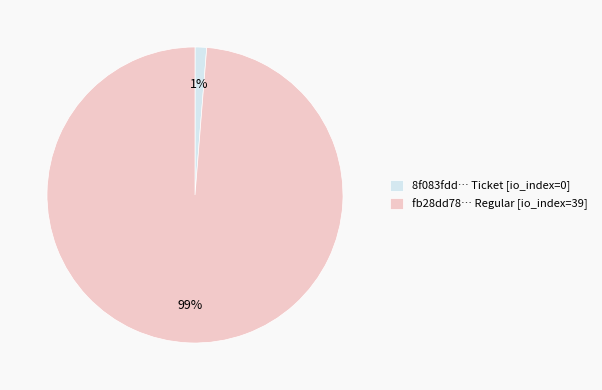

Does any single category account for the majority?

Yes